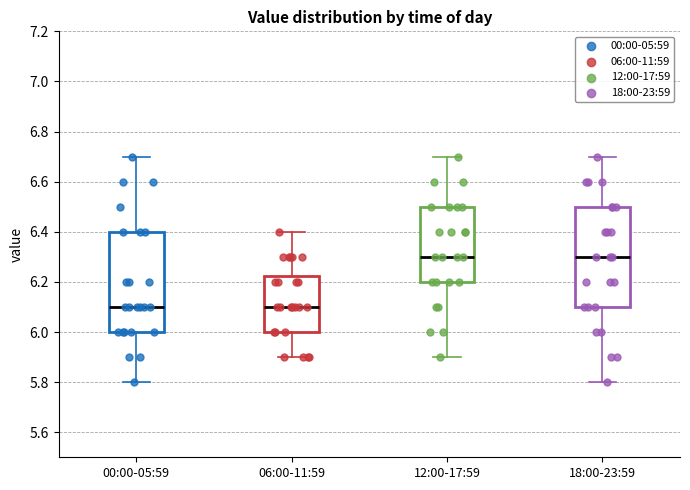

Reading left to right, transcribe this box plot: for each box, give where its median line is, the range the box spans, and where its two whiskers end, as read against the y-axis. The values are not printed on the chart, so give them approximately, as read against the axis.

00:00-05:59: median 6.10, box 6.00 to 6.40, whiskers 5.80 to 6.70
06:00-11:59: median 6.10, box 6.00 to 6.22, whiskers 5.90 to 6.40
12:00-17:59: median 6.30, box 6.20 to 6.50, whiskers 5.90 to 6.70
18:00-23:59: median 6.30, box 6.10 to 6.50, whiskers 5.80 to 6.70